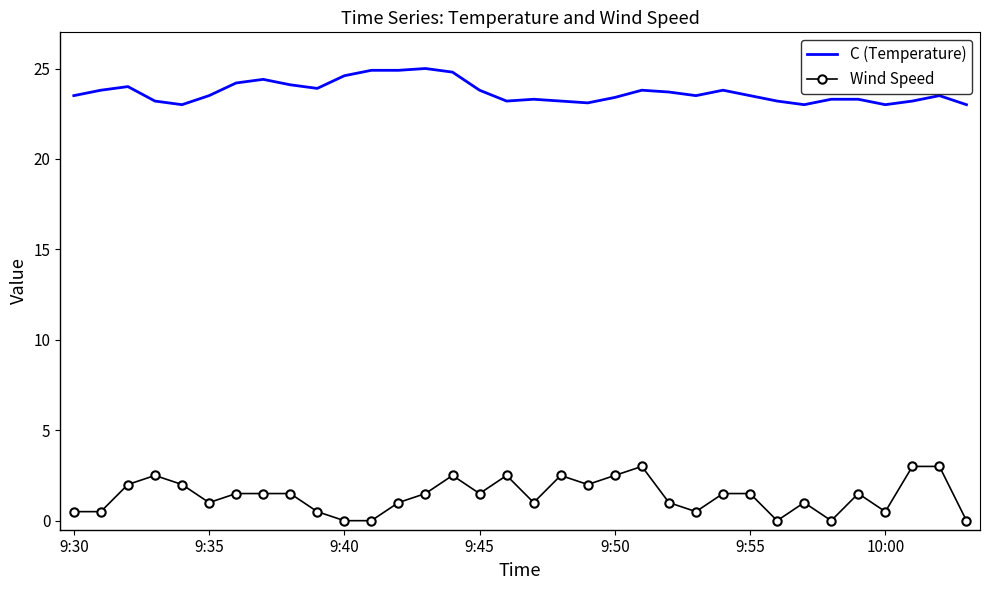

Which series has the largest range (max minus min)?

Wind Speed